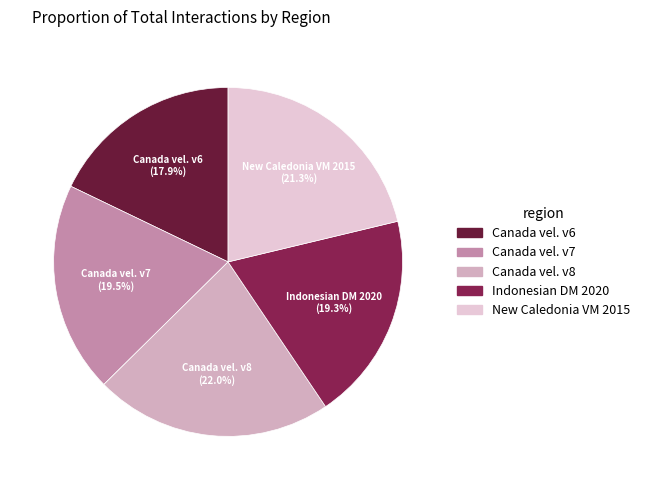

Is there a majority slice in this chart?

No